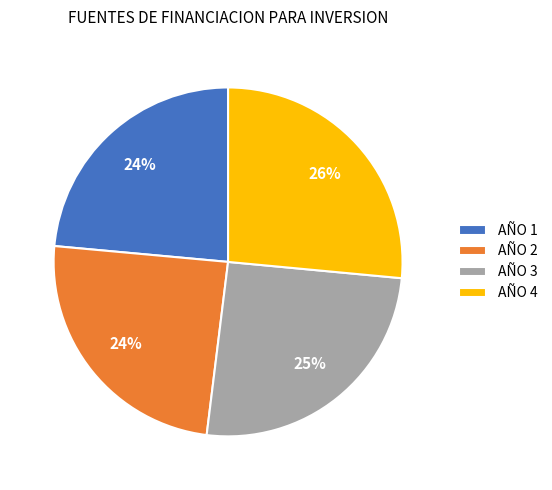

The AÑO 1 slice represents 18% of the pie. True or false?

False